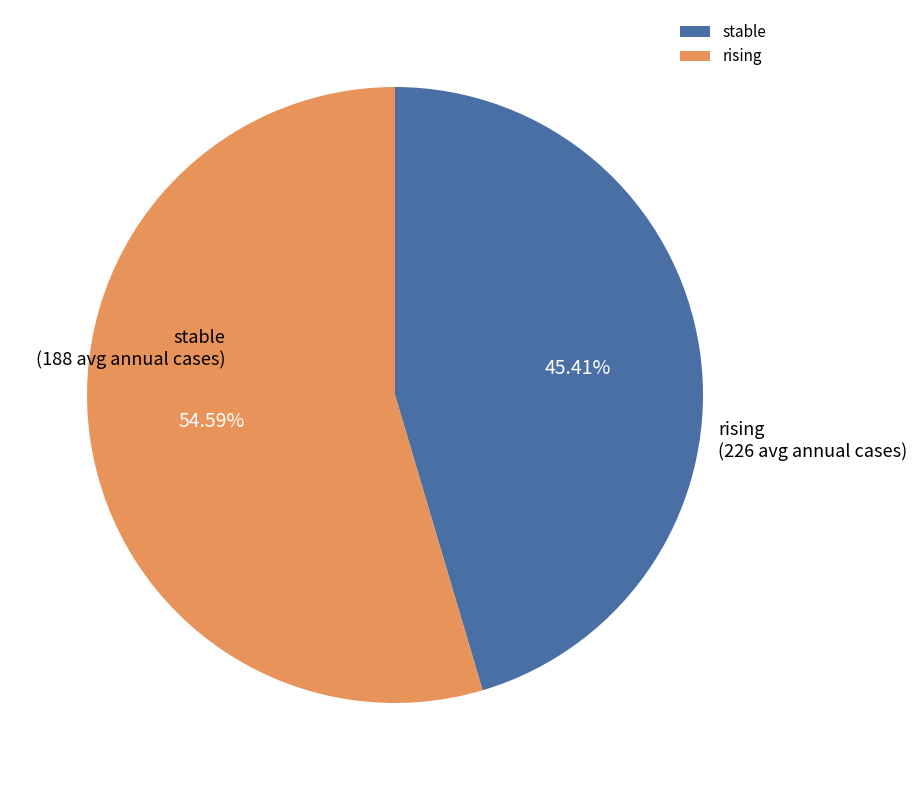

Which slice is the largest?

rising